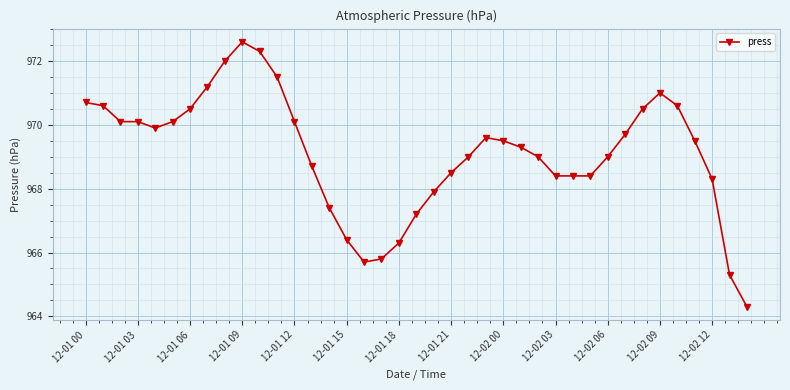

What is the average value?

969.1